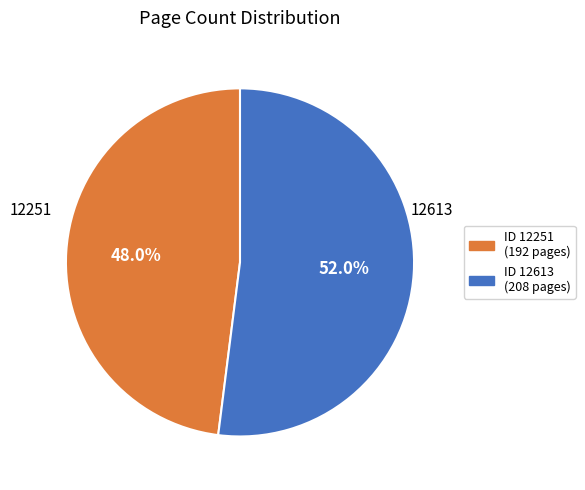

Rank the categories by value from lowest to highest.

ID 12251 (192 pages), ID 12613 (208 pages)